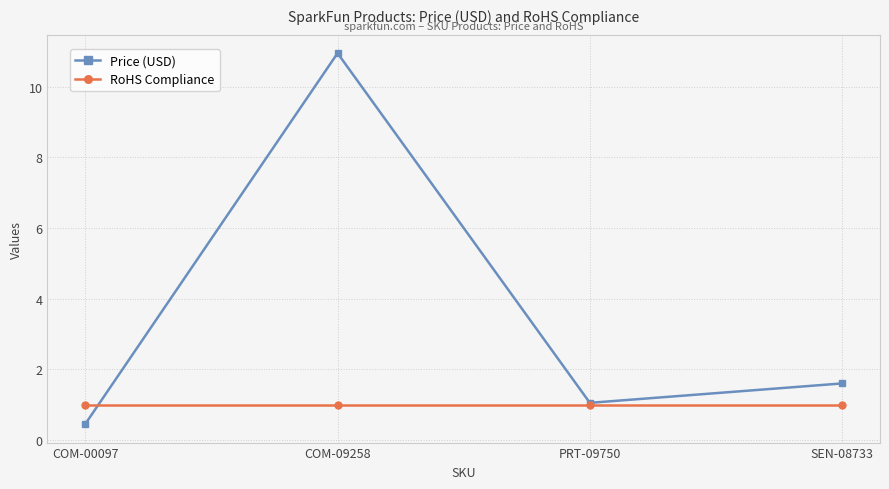

Which series changed the most between COM-00097 and SEN-08733?

Price (USD)